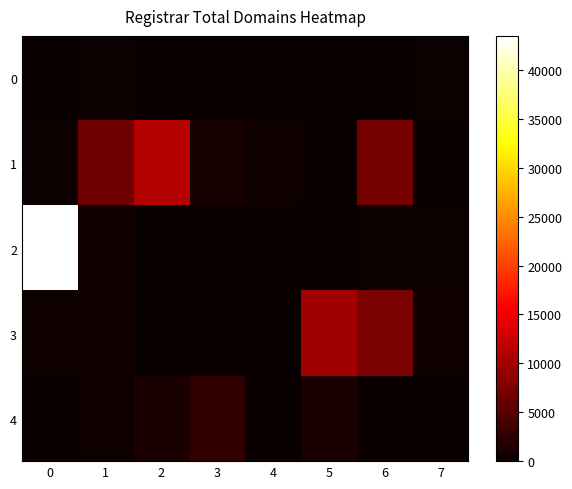

What is the greatest value displayed?

43493